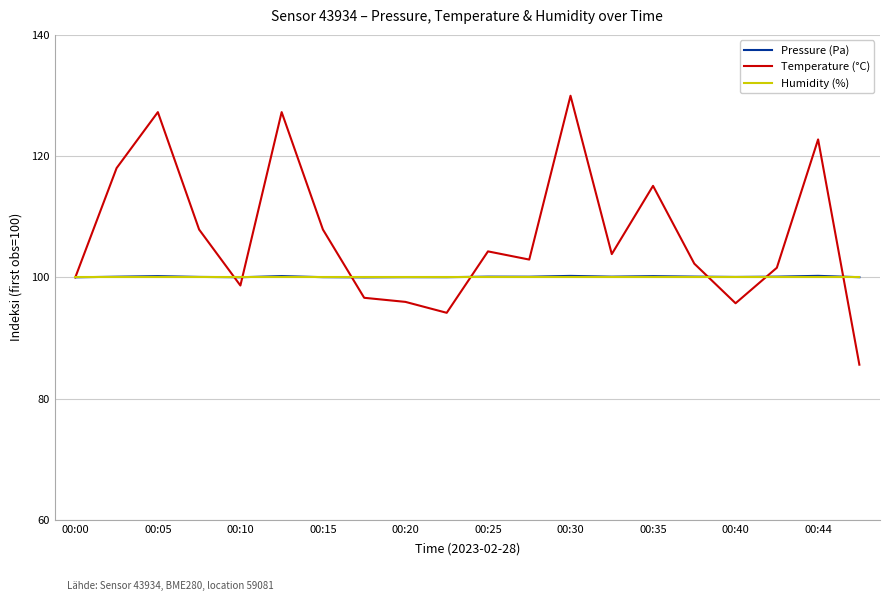

Which series has the largest total across all categories?

Temperature (°C)